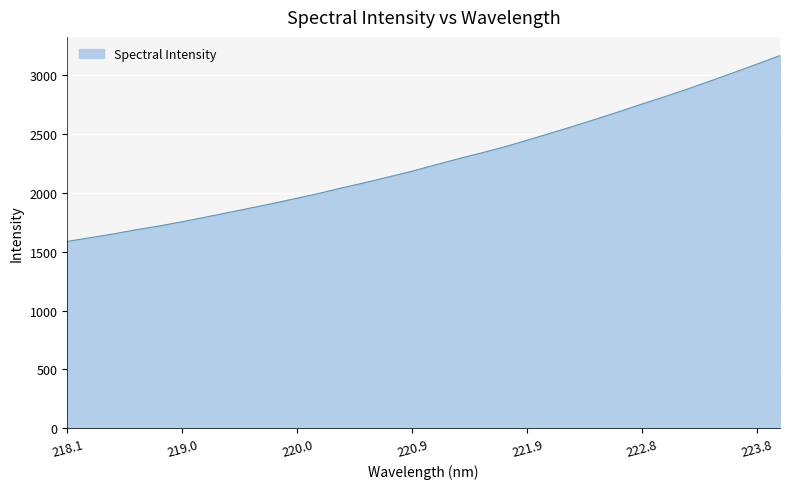

Does the chart have visible grid lines?

Yes